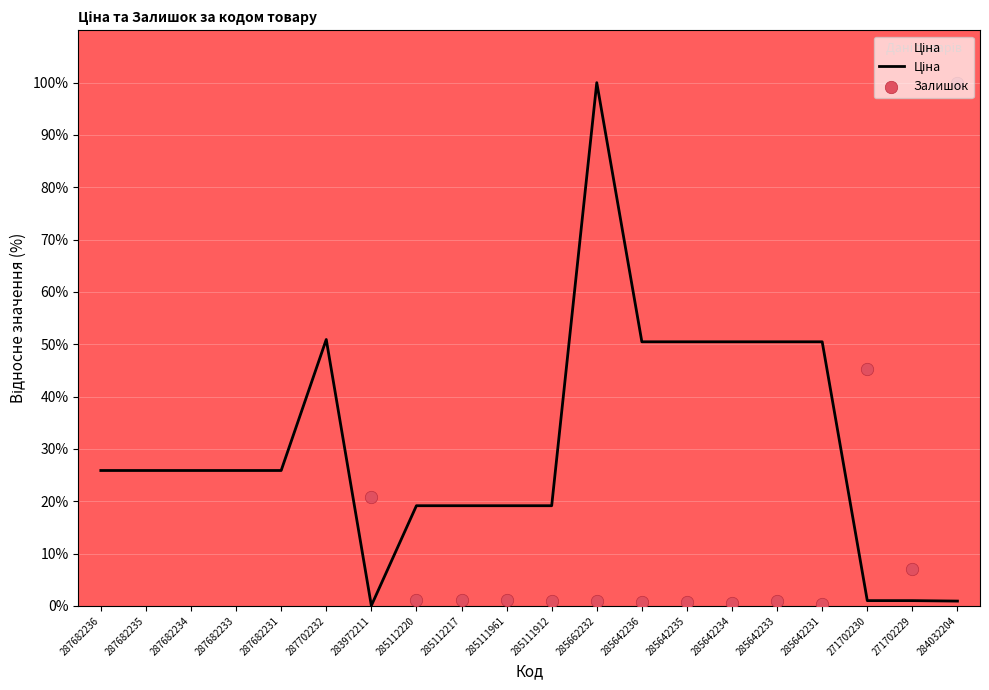

Between 285111961 and 271702229, which is larger?

285111961